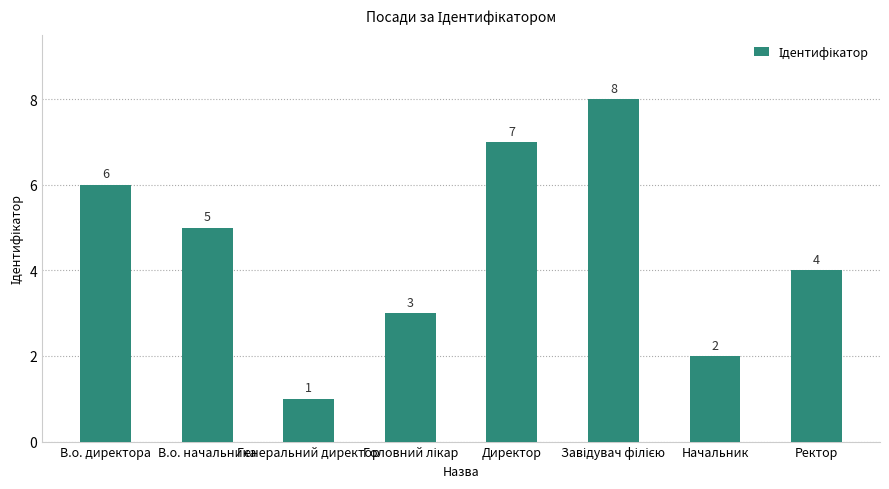

Approximately how many times larger is the value at Начальник compared to Ректор?

0.5